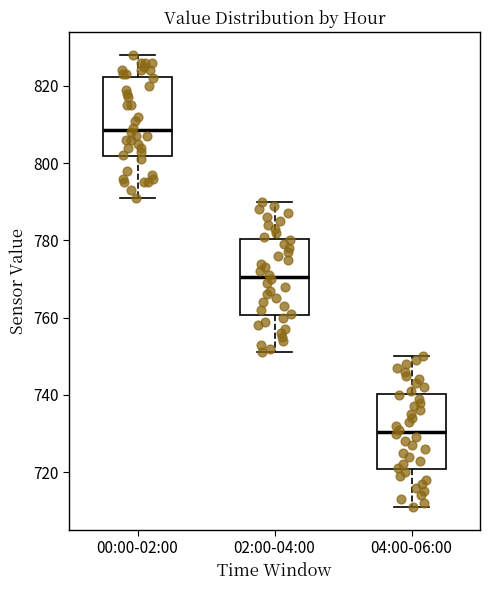

Reading left to right, read every box against the y-axis: the position of its median line, the range the box covers, and the ends of its whiskers. The values are not printed on the chart, so give them approximately, as read against the axis.

00:00-02:00: median 808, box 802 to 822, whiskers 792 to 828
02:00-04:00: median 770, box 760 to 780, whiskers 752 to 790
04:00-06:00: median 730, box 720 to 740, whiskers 712 to 750